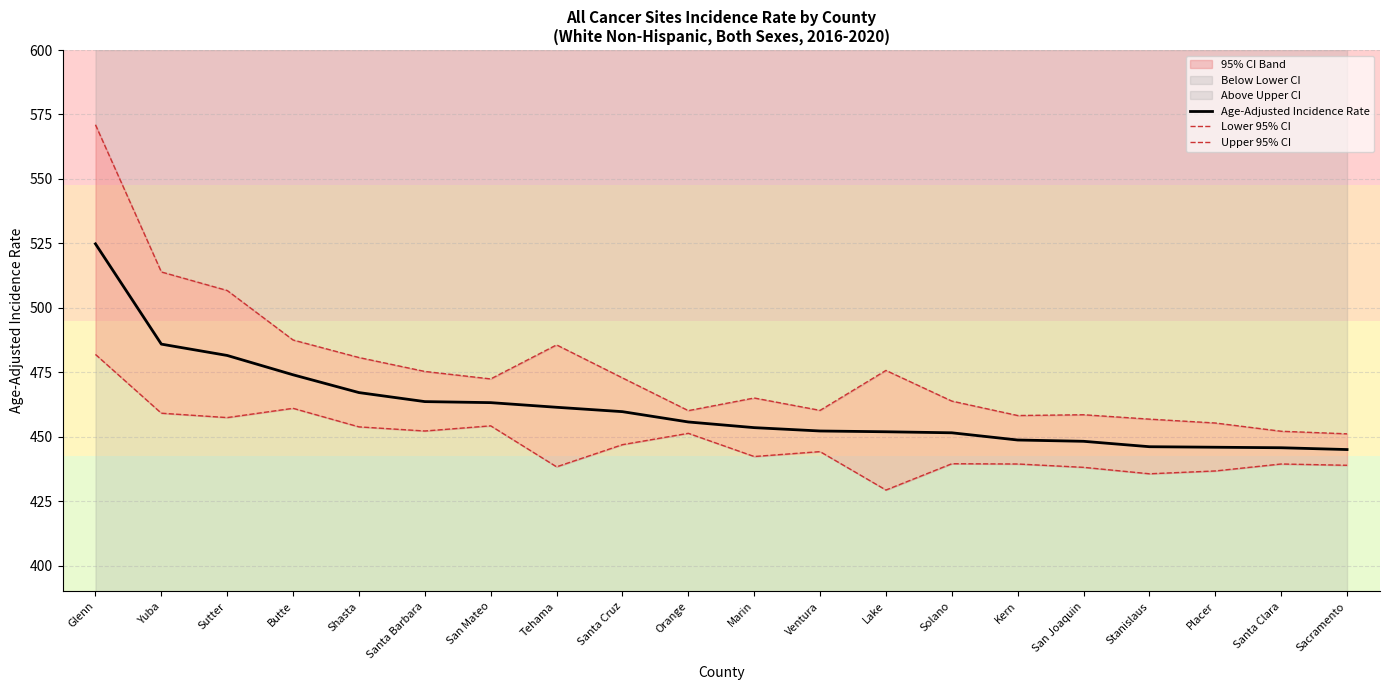

What is the label of the 2nd point from the left?

Yuba